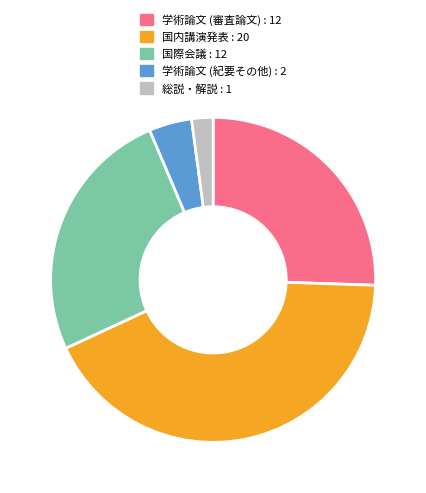

Is there any slice that represents more than half of the pie?

No